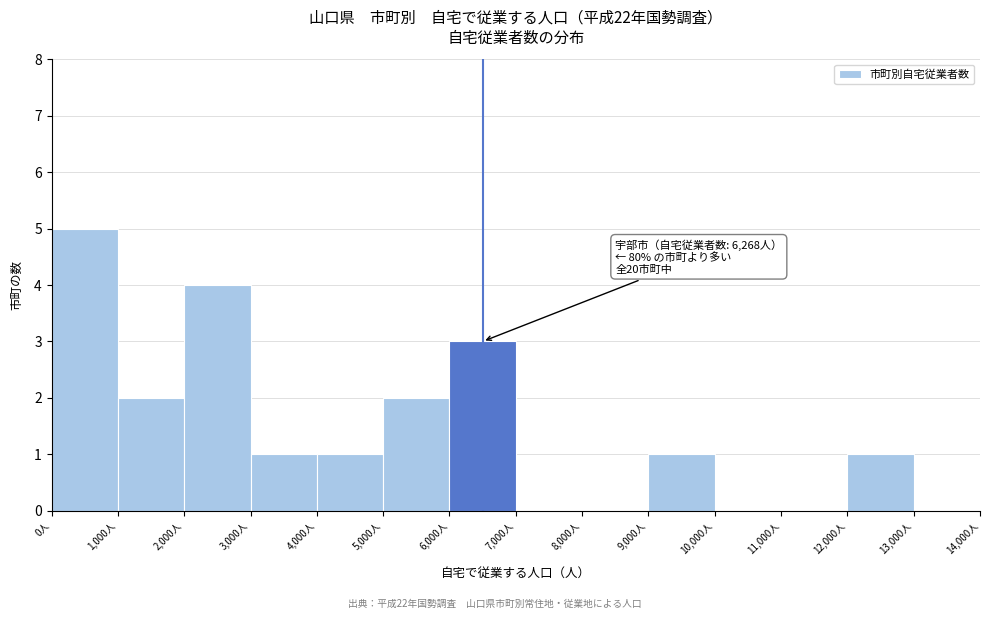

Over which range of the x-axis is the bar tallest?

0 to 1000